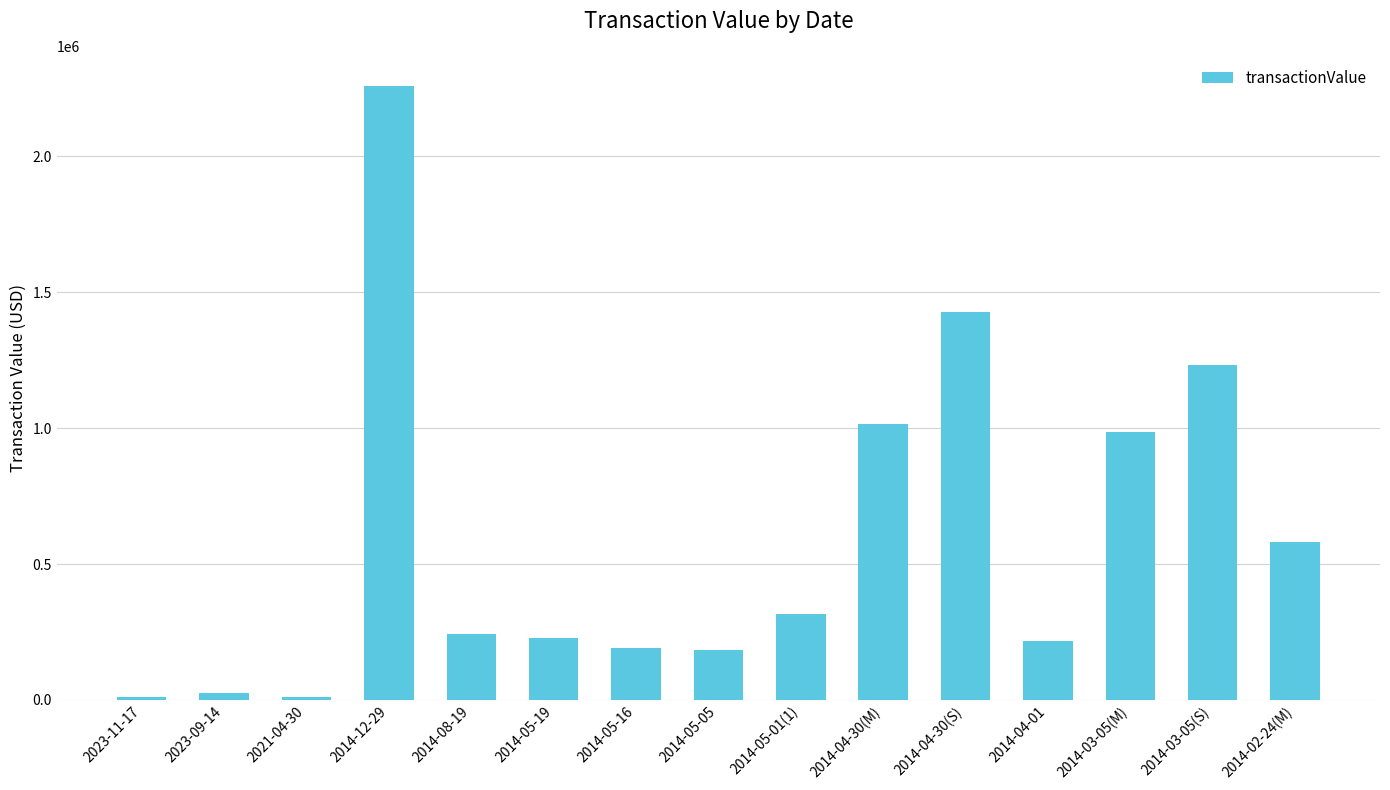

How many bars are there in total?

15